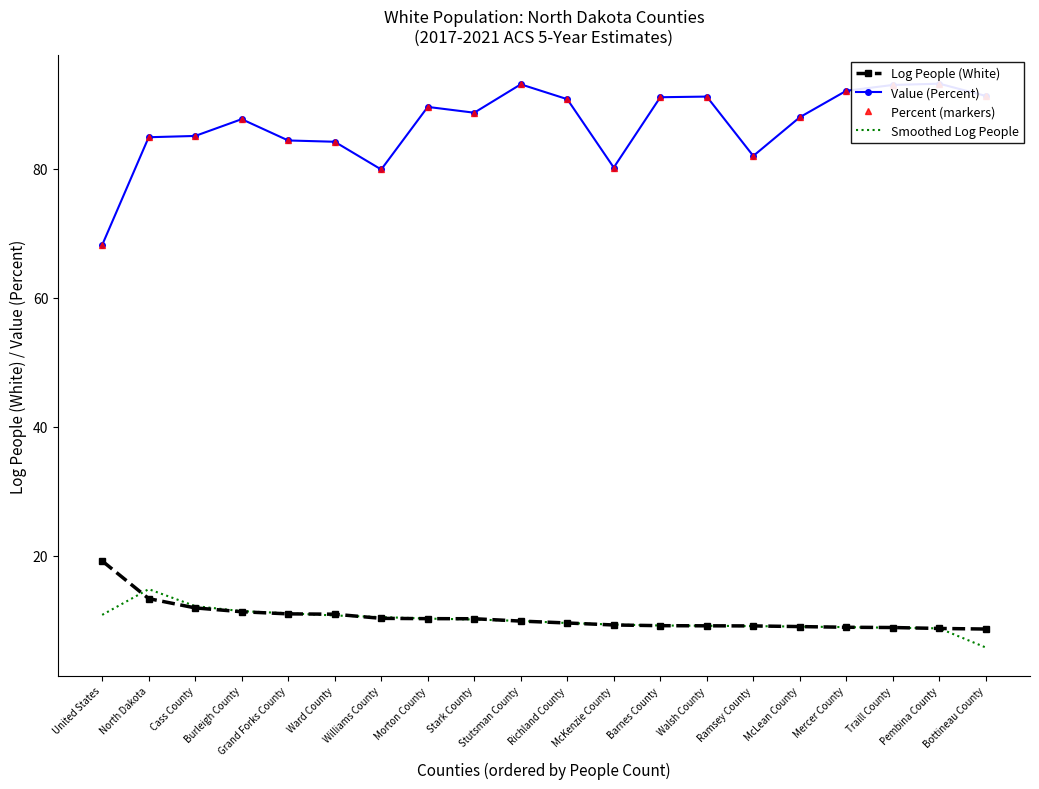

At North Dakota, list the series in order from largest to smallest.

Value (Percent), Percent (markers), Smoothed Log People, Log People (White)